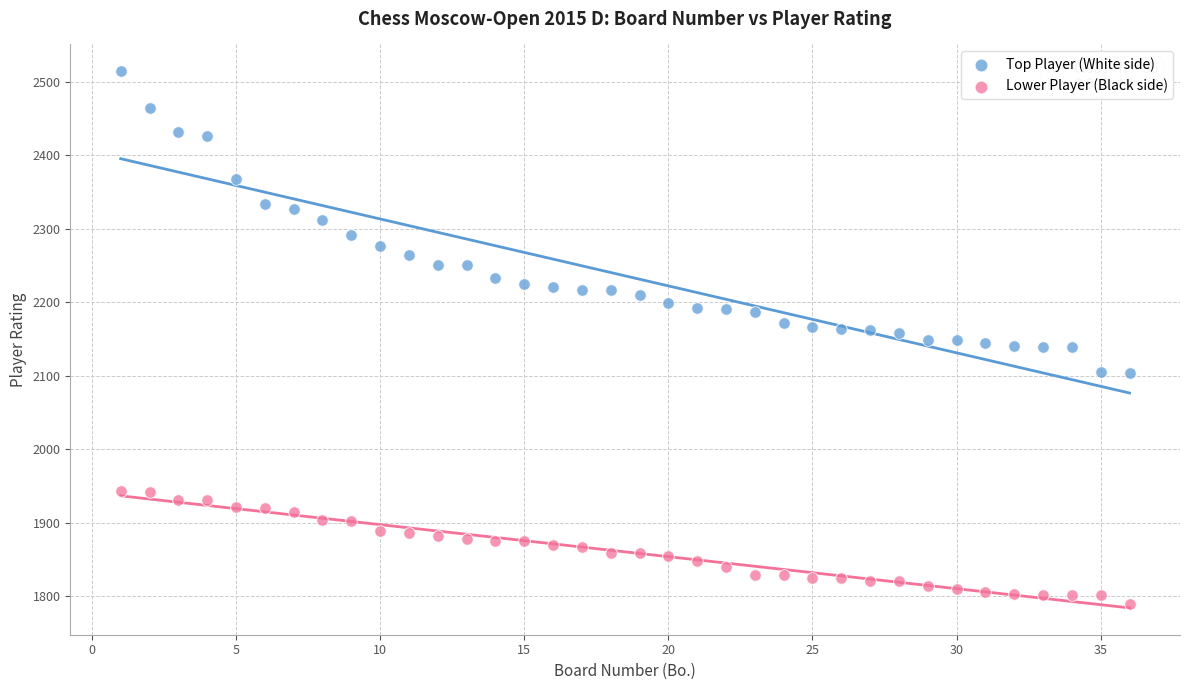

Which series contains the highest Y value?

Top Player (White side)